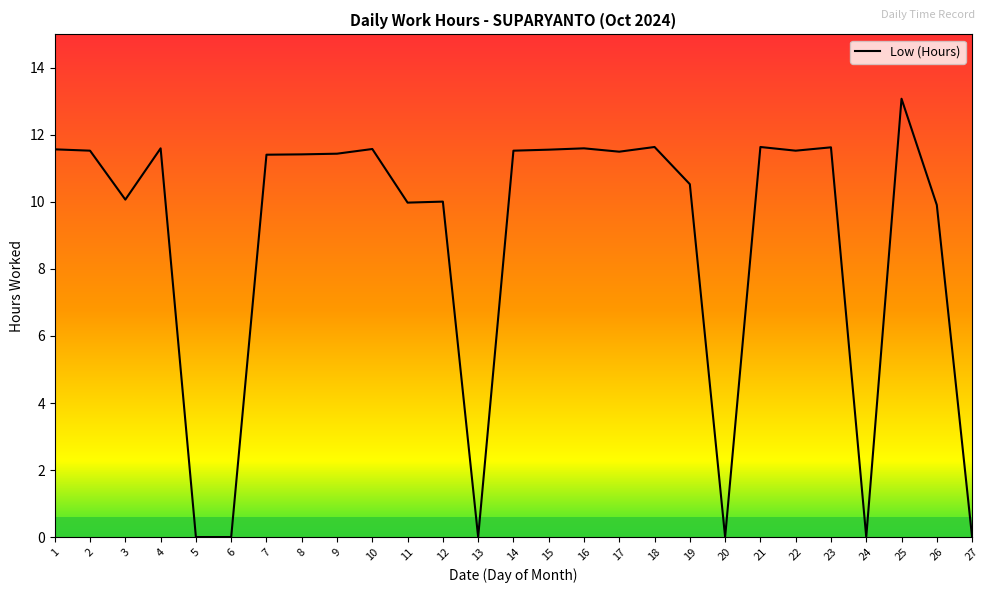

Which category has the highest value across all series?

25